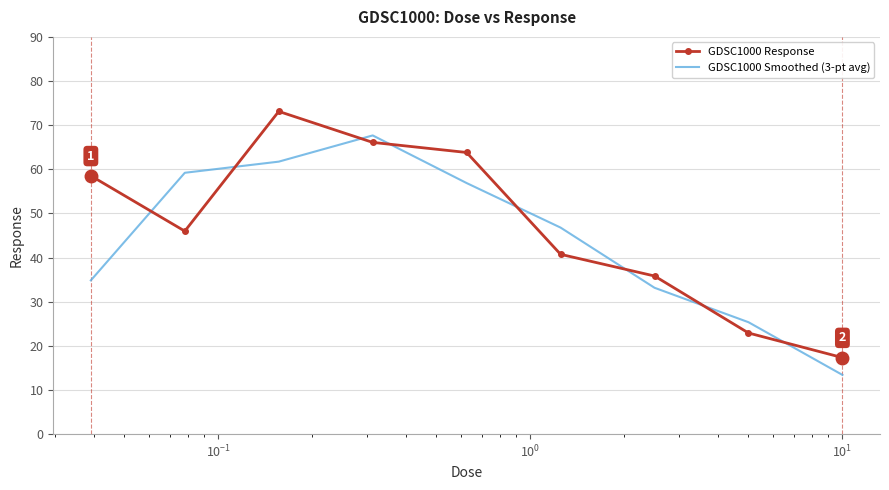

What is the minimum value shown in the chart?

13.4